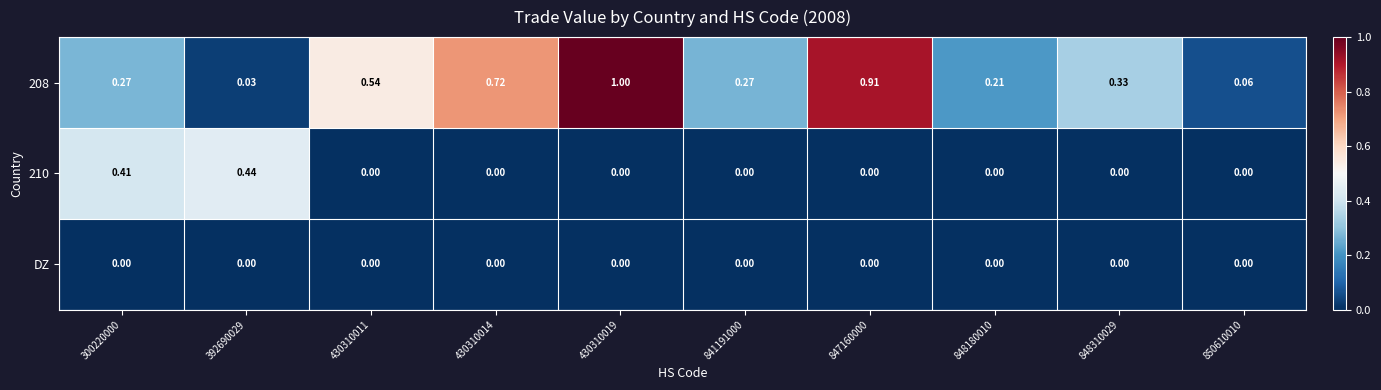

At which category is the sum across all series the highest?

430310019